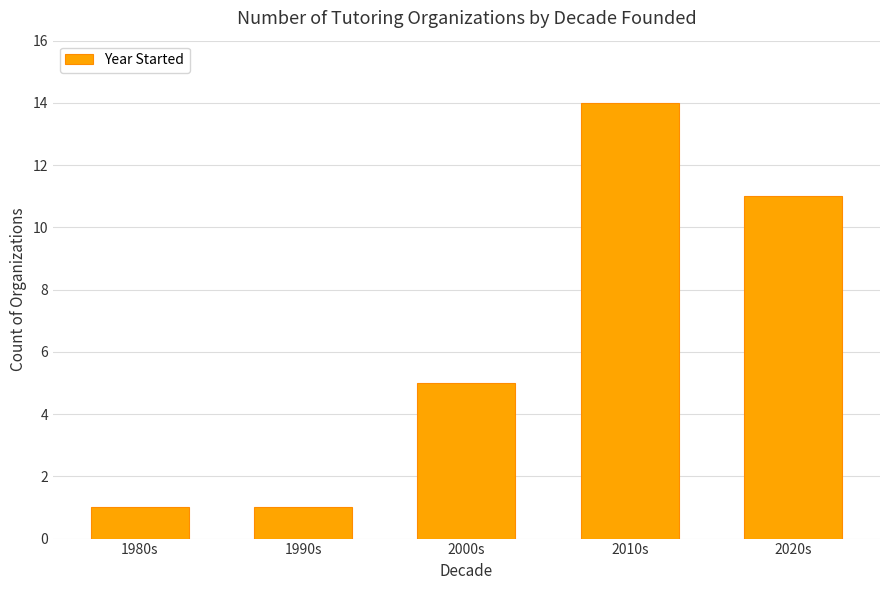

The chart shows a value of 4 at 2020s. True or false?

False